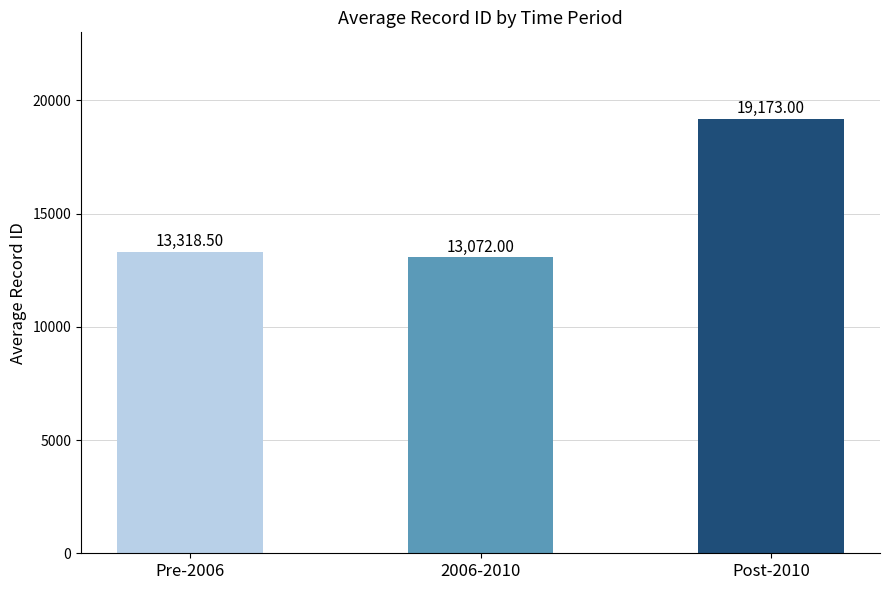

Where does the data first go above 13318?

Pre-2006